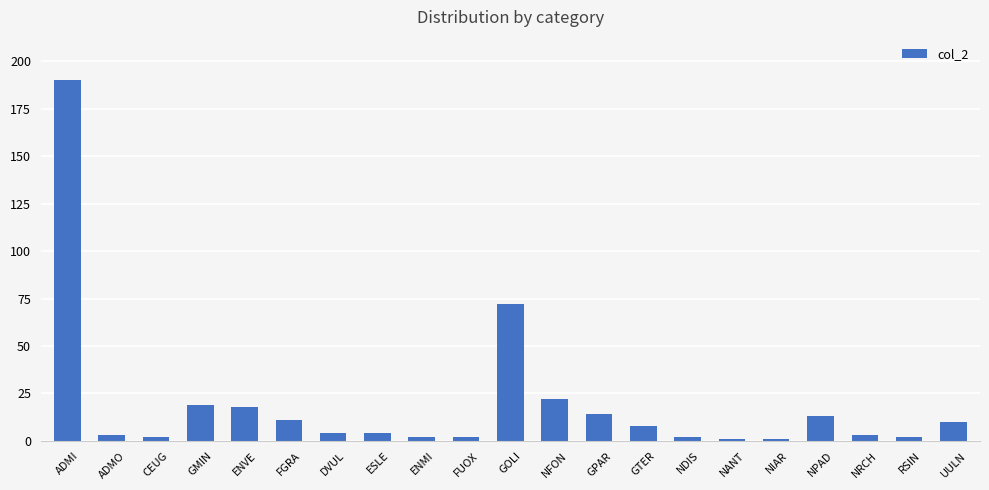

The chart shows a value of 19 at GMIN. True or false?

True